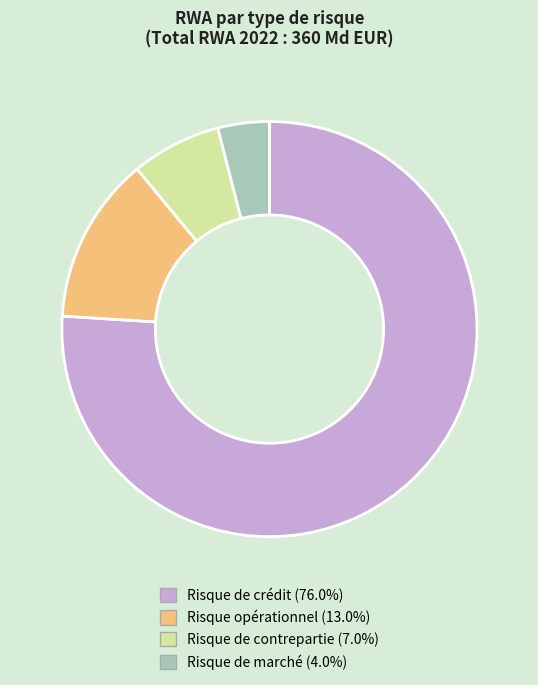

Combined, do Risque de crédit and Risque opérationnel account for over 50%?

Yes